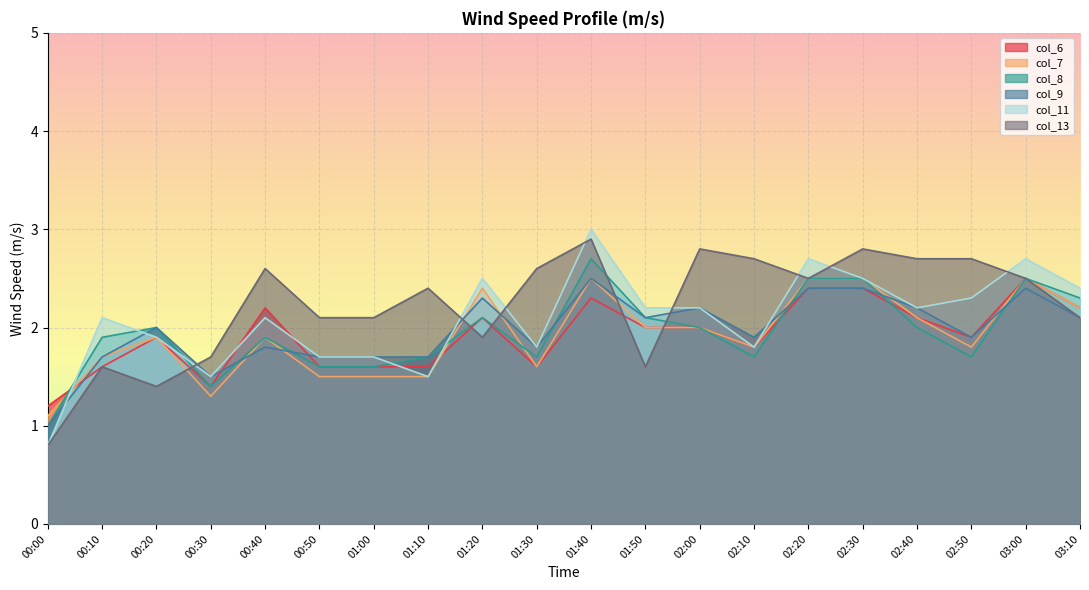

Is it true that col_9 equals 1.7 at 01:00?

True